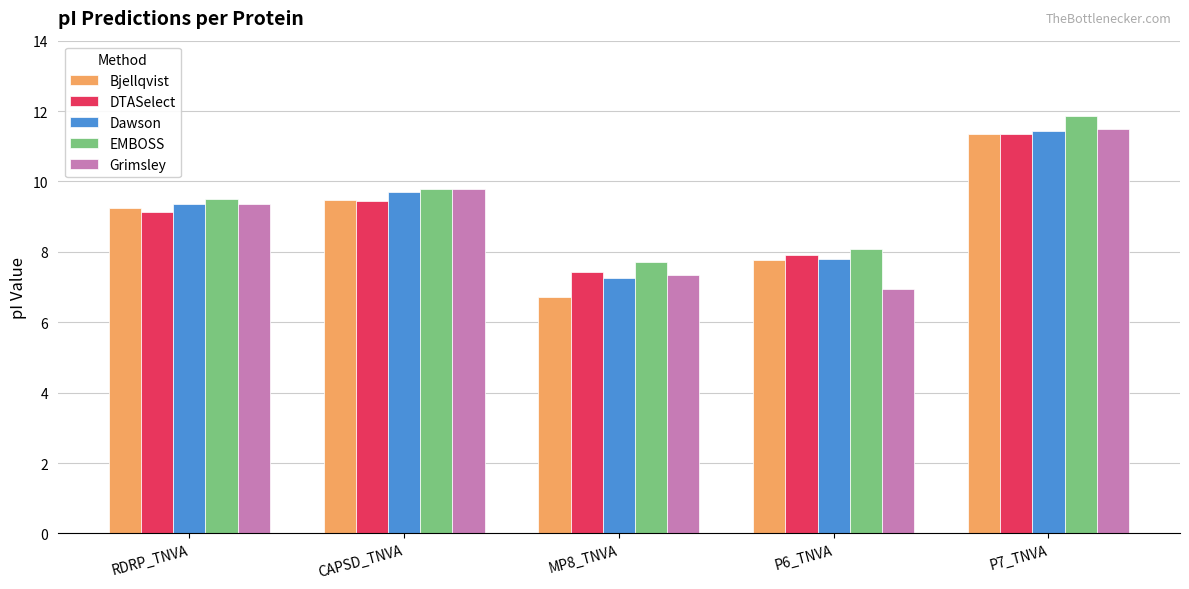

At which label does EMBOSS reach its peak?

P7_TNVA